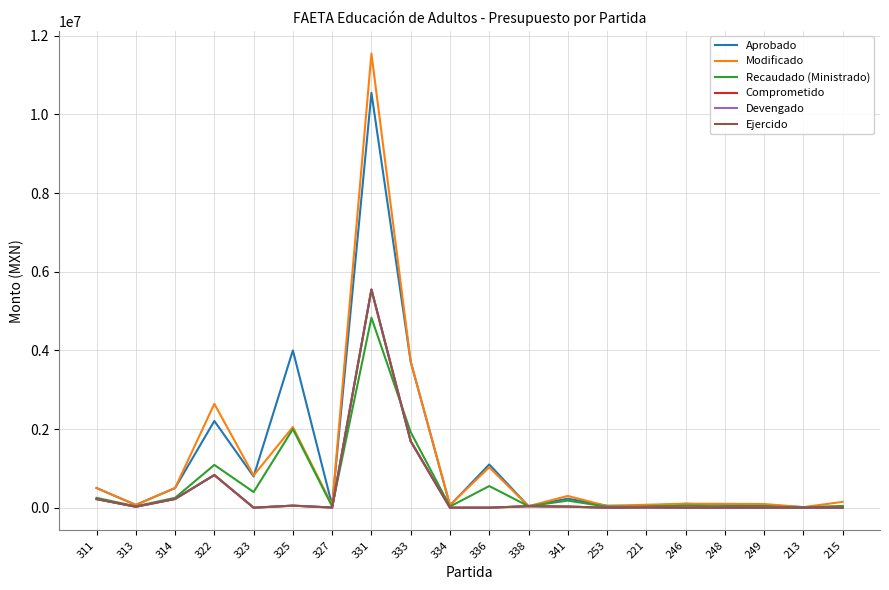

Reading right to left, extract all data points from this chart.

Aprobado: 215=24334.0	213=14010.0	249=65000.0	248=71781.0	246=100000.0	221=50000.0	253=50000.0	341=229345.0	338=38000.0	336=1100000.0	334=56049.0	333=3713400.0	331=10549334.0	327=60000.0	325=4000000.0	323=794372.0	322=2205559.0	314=500000.0	313=70008.0	311=500000.0
Modificado: 215=148000.0	213=14010.0	249=93000.0	248=98000.0	246=100000.0	221=75000.0	253=40000.0	341=299227.6	338=38000.0	336=1028000.0	334=70049.0	333=3713400.0	331=11549334.0	327=60000.0	325=2051968.0	323=819372.0	322=2642682.6	314=500000.0	313=70008.0	311=500000.0
Recaudado (Ministrado): 215=43772.0	213=7328.0	249=32502.0	248=31391.0	246=50002.0	221=25002.0	253=25002.0	341=180068.6	338=38000.0	336=550006.0	334=29318.0	333=1920601.0	331=4831379.0	327=30000.0	325=2000004.0	323=398210.0	322=1088093.0	314=250002.0	313=35004.0	311=250002.0
Comprometido: 215=0.0	213=0.0	249=0.0	248=0.0	246=0.0	221=4955.0	253=0.0	341=27579.6	338=38000.0	336=0.0	334=0.0	333=1690000.0	331=5548101.2	327=3498.6	325=51968.0	323=0.0	322=830439.7	314=221917.6	313=24603.0	311=218459.0
Devengado: 215=0.0	213=0.0	249=0.0	248=0.0	246=0.0	221=4955.0	253=0.0	341=27579.6	338=38000.0	336=0.0	334=0.0	333=1690000.0	331=5548101.2	327=3498.6	325=51968.0	323=0.0	322=830439.7	314=221917.6	313=24603.0	311=218459.0
Ejercido: 215=0.0	213=0.0	249=0.0	248=0.0	246=0.0	221=4955.0	253=0.0	341=27579.6	338=38000.0	336=0.0	334=0.0	333=1690000.0	331=5548101.2	327=3498.6	325=51968.0	323=0.0	322=830439.7	314=221917.6	313=24603.0	311=218459.0